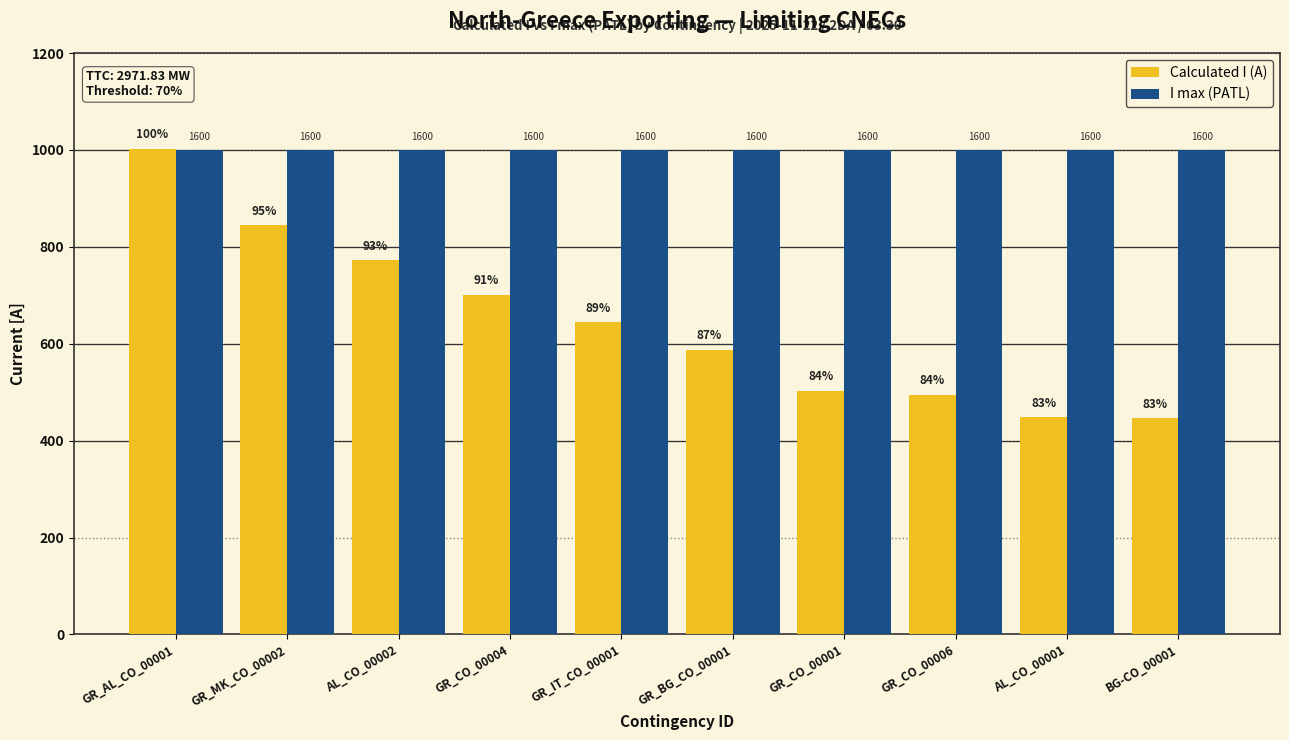

Does the chart contain stacked bars?

No